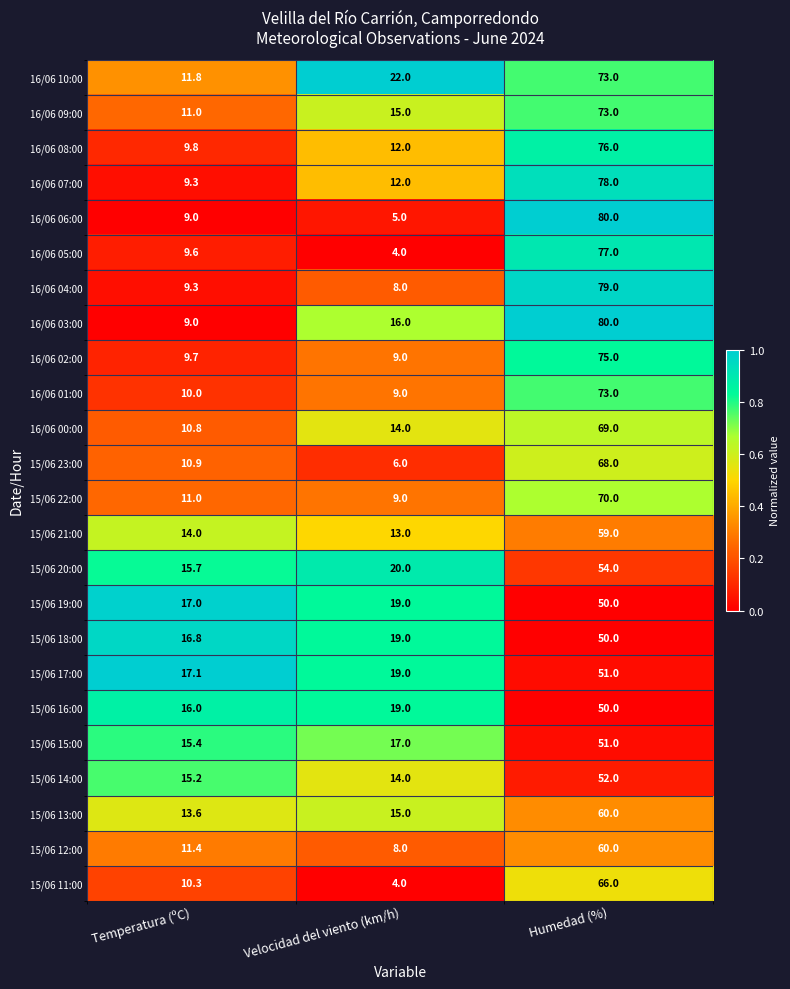

Which series has the widest spread of values?

16/06 06:00